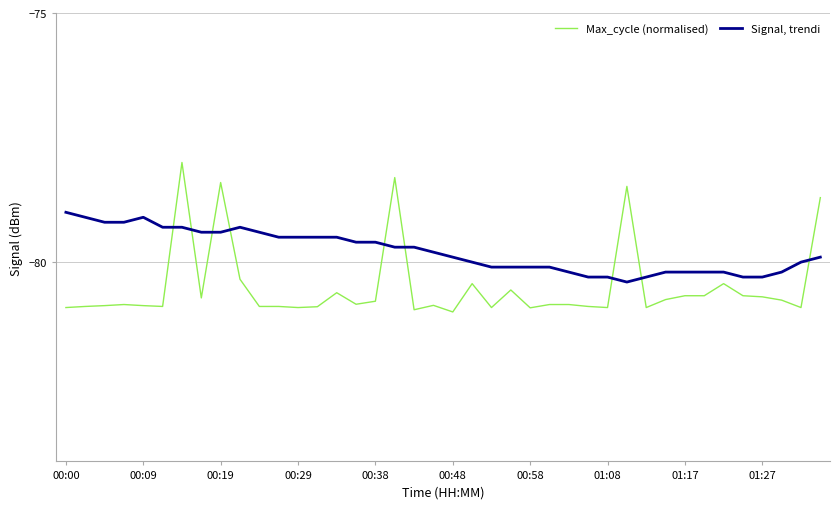

Which series has the largest total across all categories?

Signal, trendi